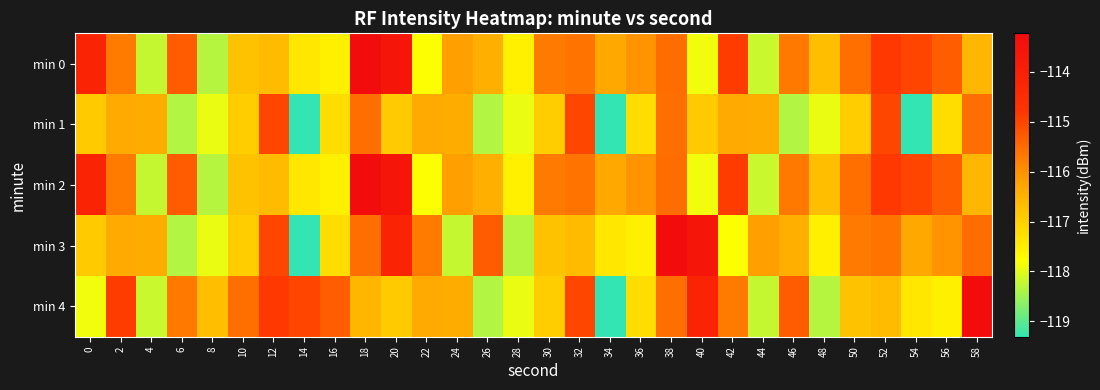

Rank the series at 32 from highest to lowest value.

min 1, min 4, min 0, min 2, min 3